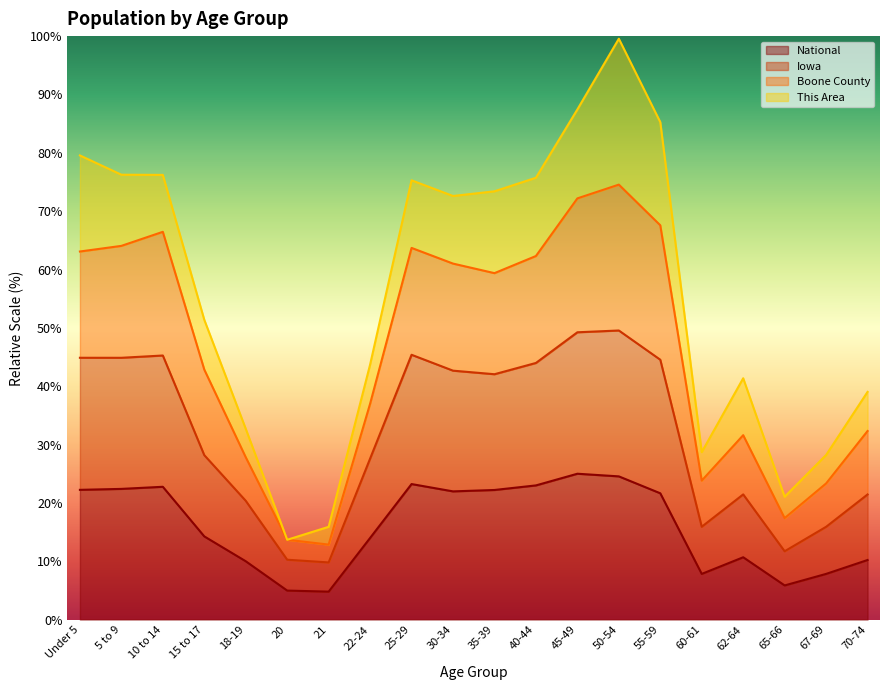

What are all the series names shown in the legend?

National, Iowa, Boone County, This Area